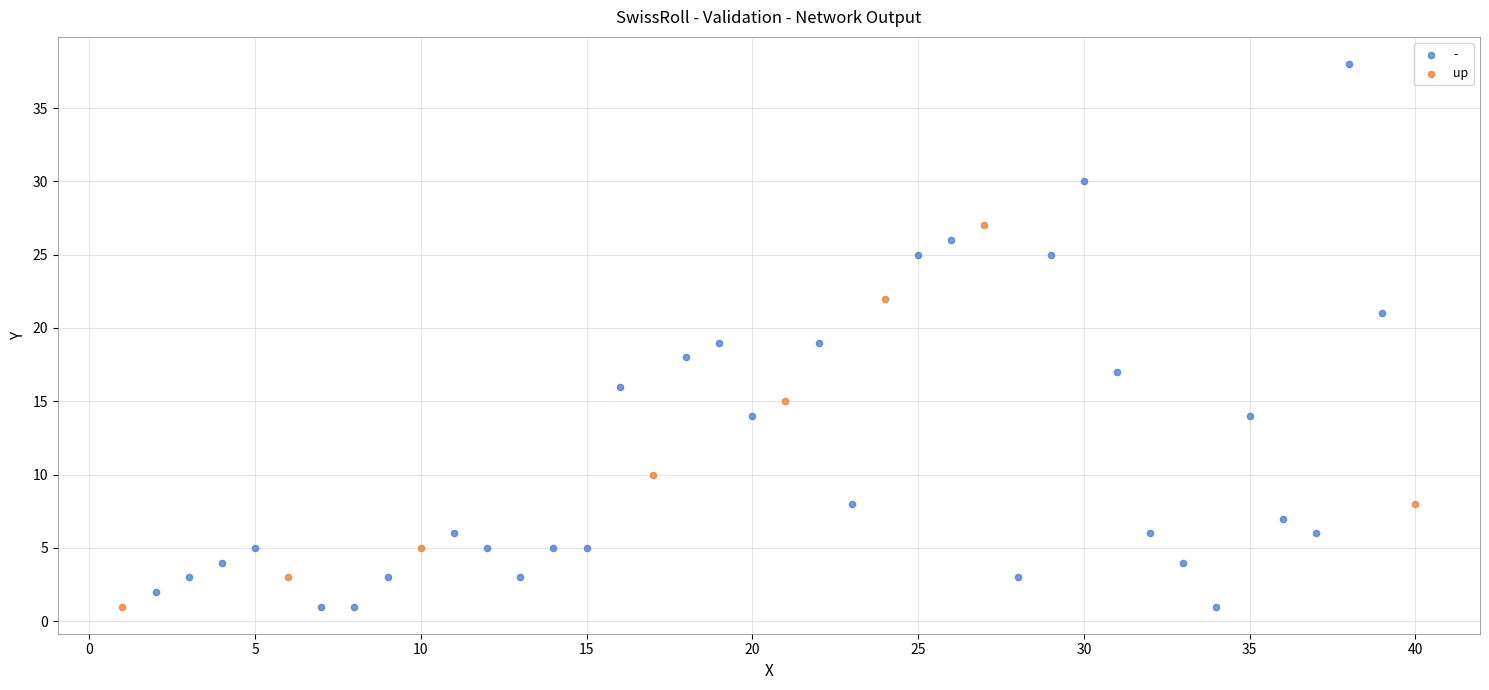

Which series has the largest Y range (max minus min)?

-